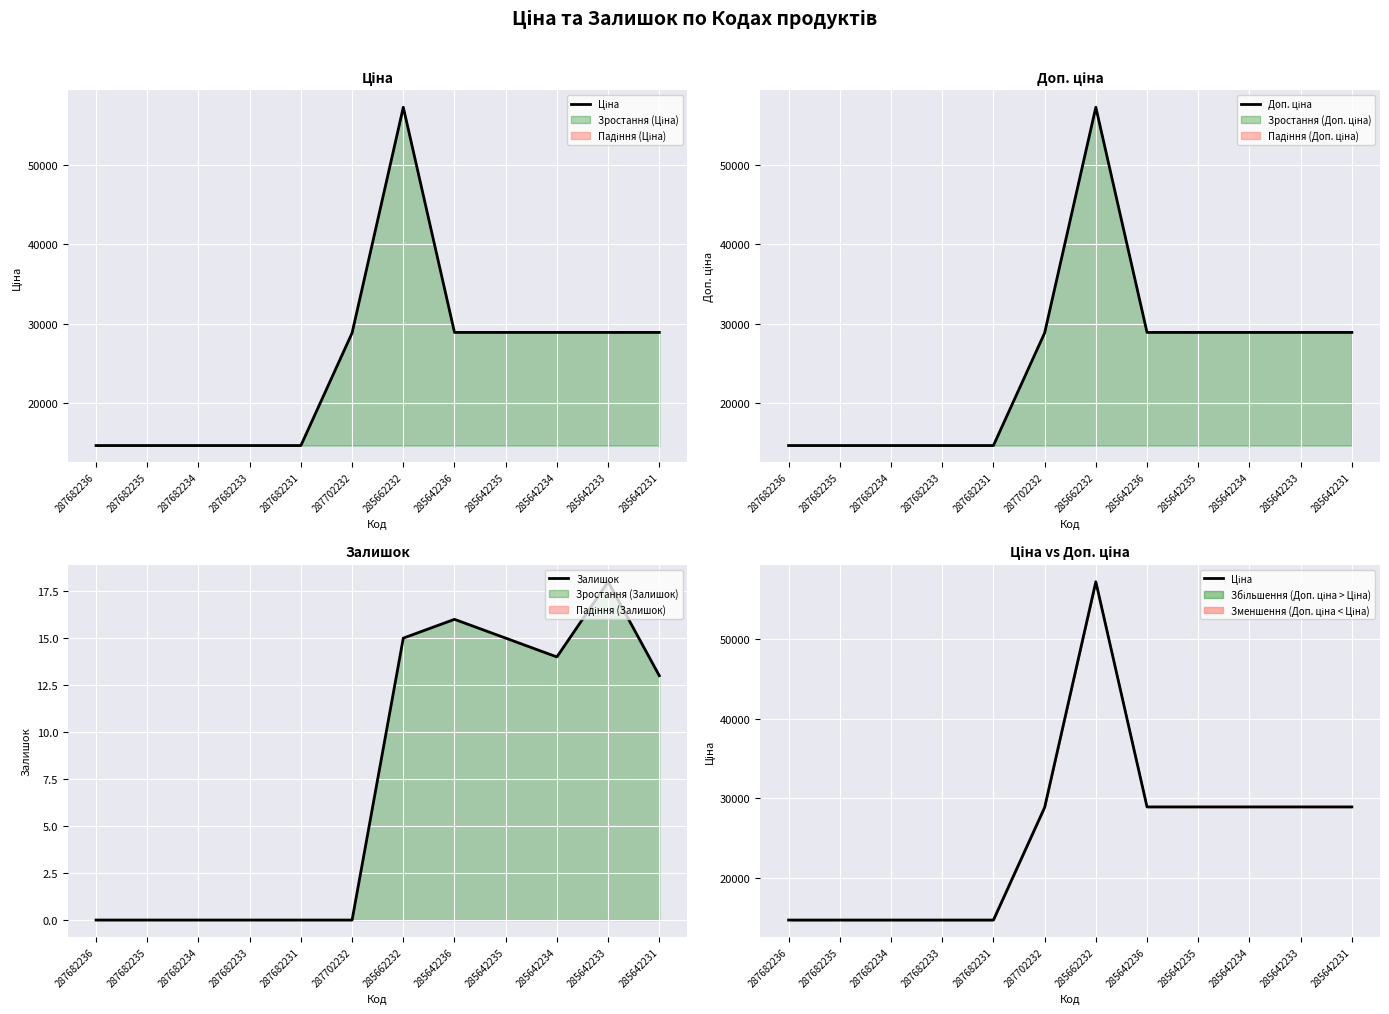

List the labels in order of Доп. ціна value, largest first.

285662232, 285642236, 285642235, 285642234, 285642233, 285642231, 287702232, 287682236, 287682235, 287682234, 287682233, 287682231